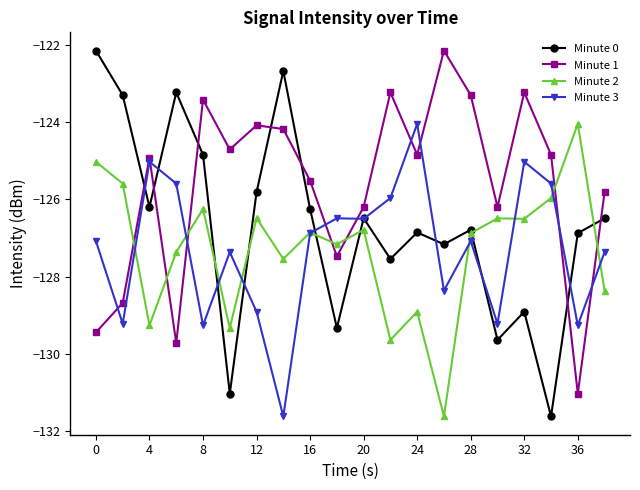

How many times do Minute 1 and Minute 2 cross each other?

7